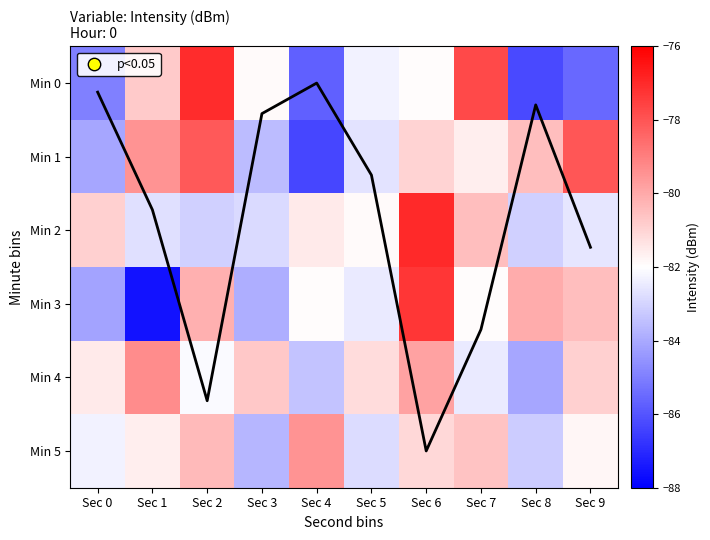

At which category is the sum across all series the highest?

Sec 6